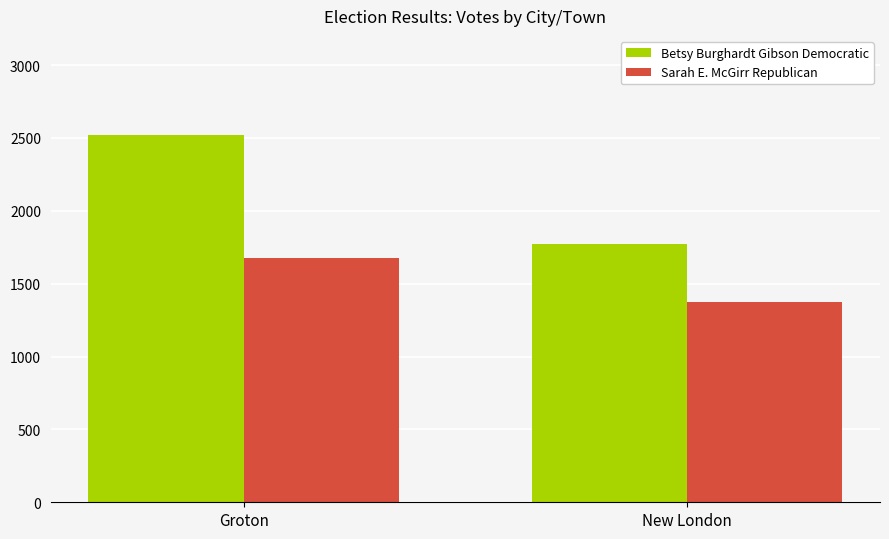

What is the greatest value displayed?

2522